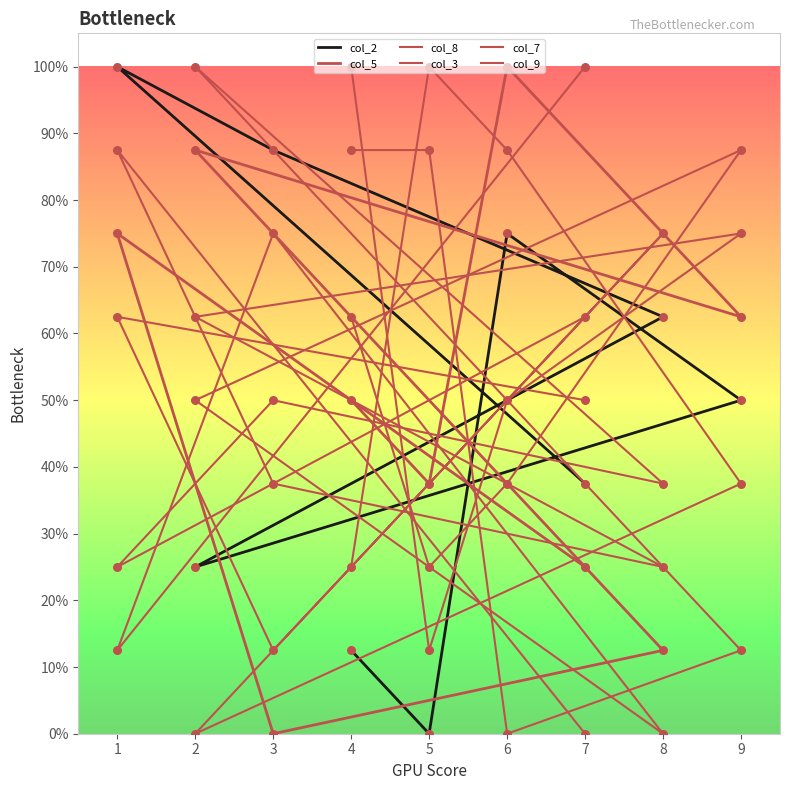

What are all the series names shown in the legend?

col_2, col_5, col_8, col_3, col_7, col_9